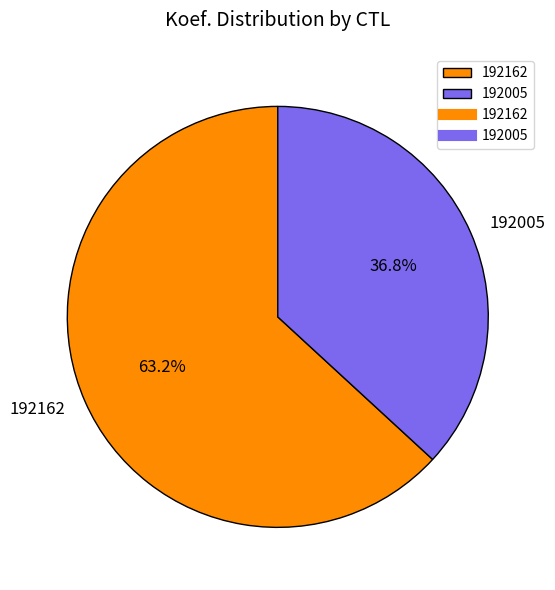

What is the smallest slice in the pie chart?

192005